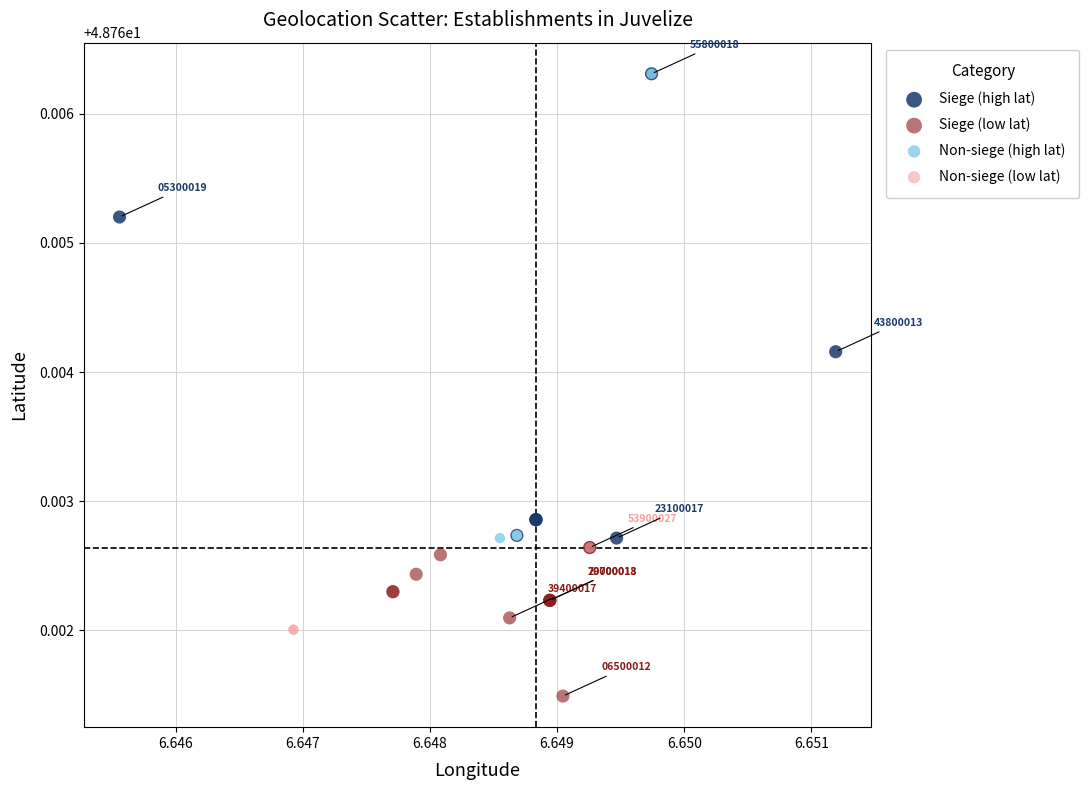

Which series reaches the minimum Y coordinate?

Siege (low lat)